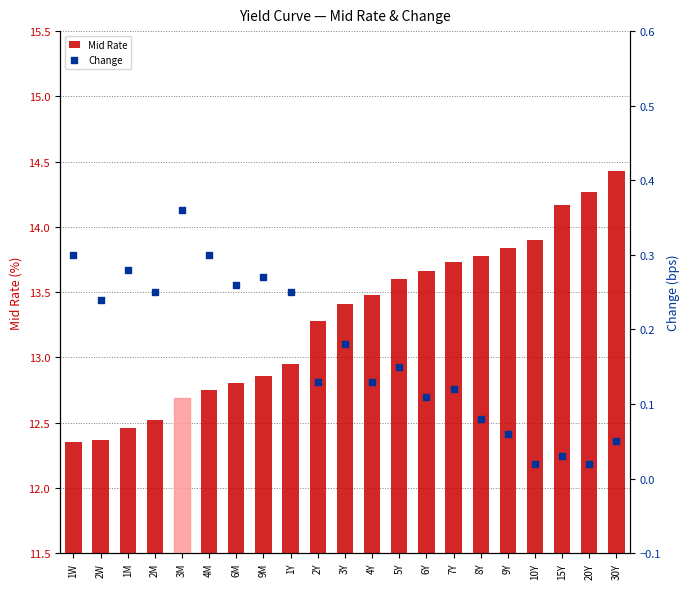

What are all the series names shown in the legend?

Mid Rate, Change